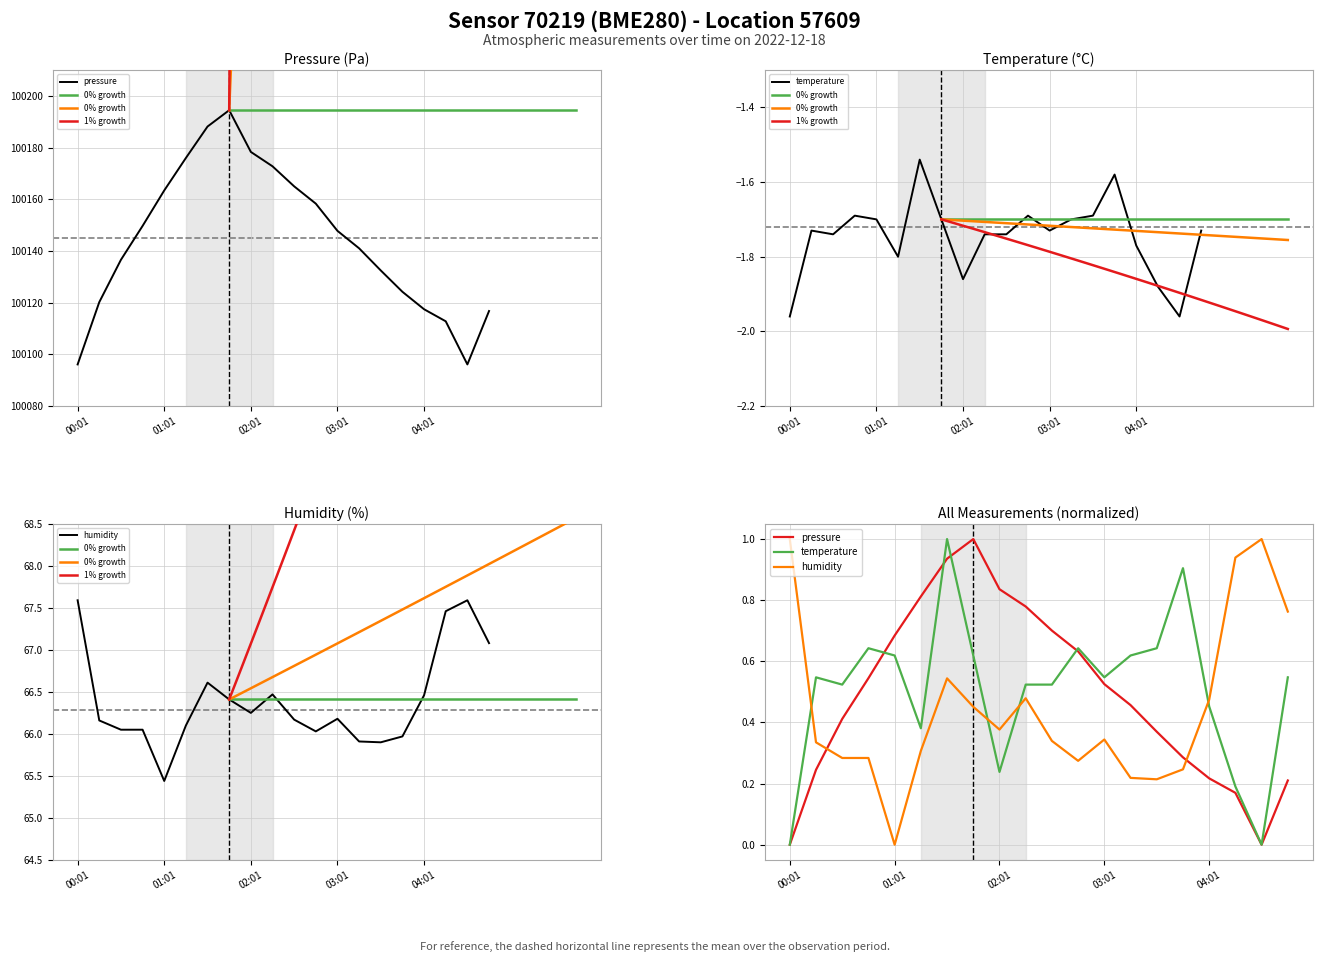

Which category has the highest value in the pressure series?

01:46